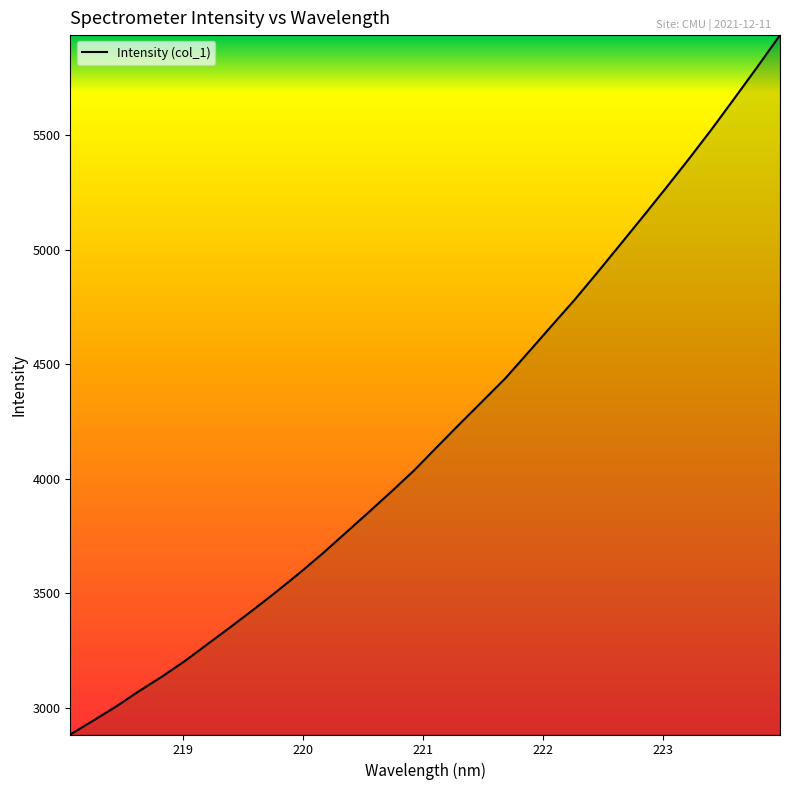

What is the difference between the maximum and minimum values?

3054.0